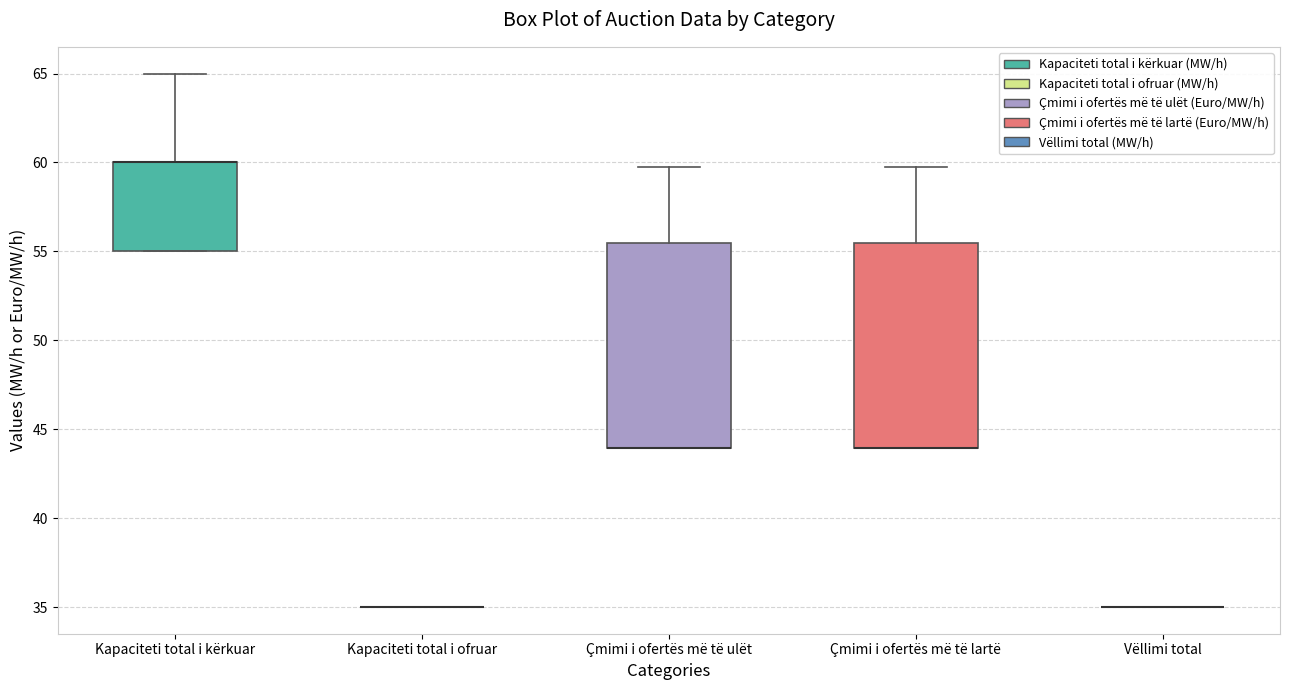

Reading left to right, read every box against the y-axis: the position of its median line, the range the box covers, and the ends of its whiskers. The values are not printed on the chart, so give them approximately, as read against the axis.

Kapaciteti total i kërkuar: median 60.0 (drawn on the box's upper edge), box 55.0 to 60.0, whiskers 55.0 to 65.0
Kapaciteti total i ofruar: box collapsed to a line at 35.0, whiskers 35.0 to 35.0
Çmimi i ofertës më të ulët: median 44.0 (drawn on the box's lower edge), box 44.0 to 55.5, whiskers 44.0 to 60.0
Çmimi i ofertës më të lartë: median 44.0 (drawn on the box's lower edge), box 44.0 to 55.5, whiskers 44.0 to 60.0
Vëllimi total: box collapsed to a line at 35.0, whiskers 35.0 to 35.0